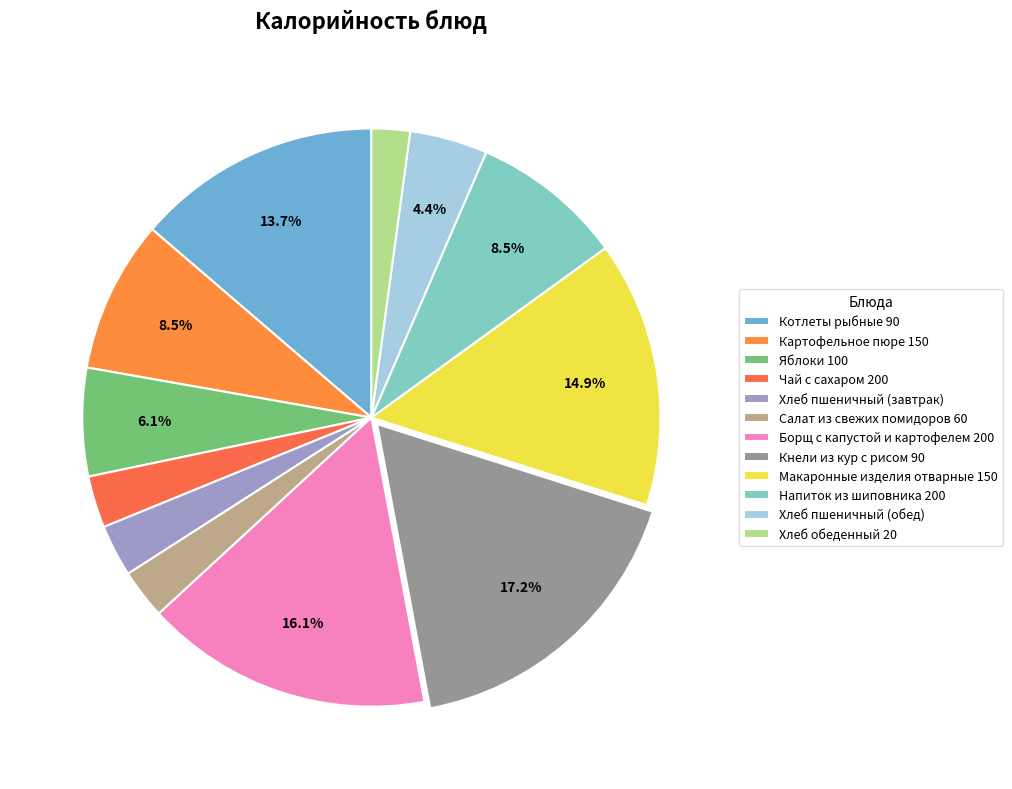

How many slices are in this pie chart?

12